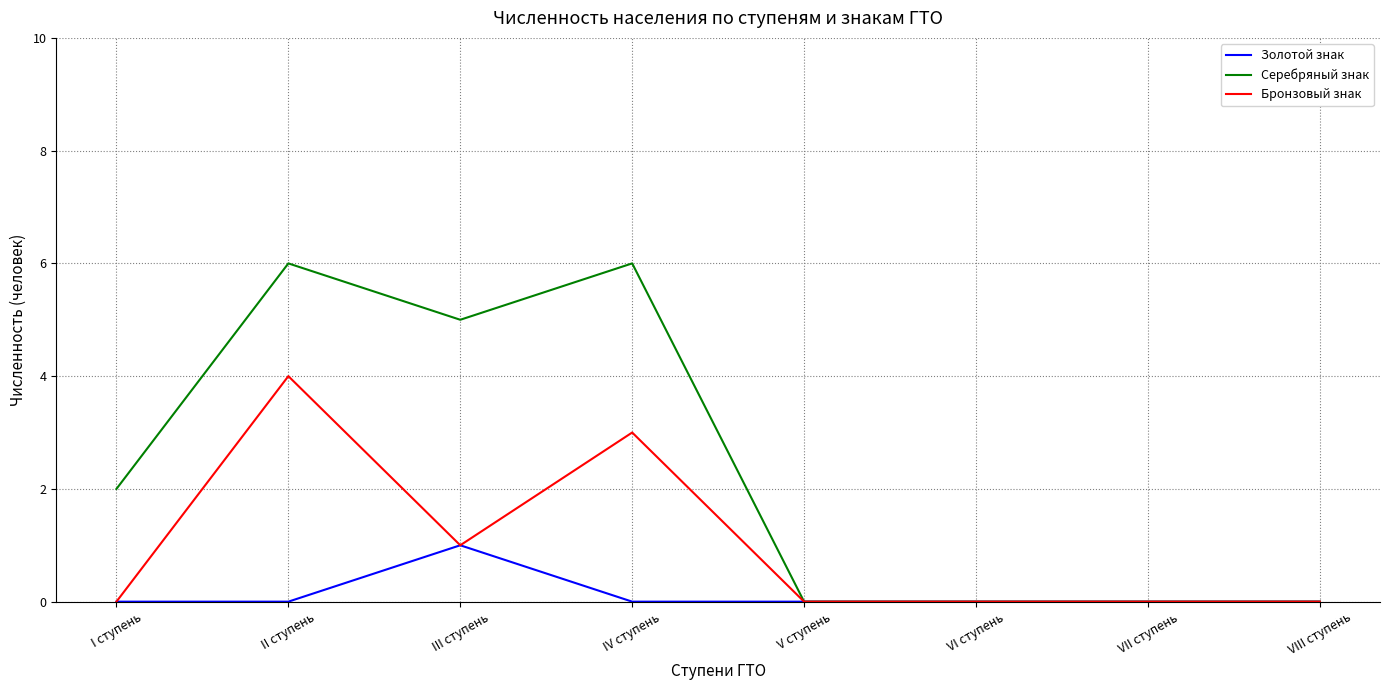

What is the greatest value displayed?

6